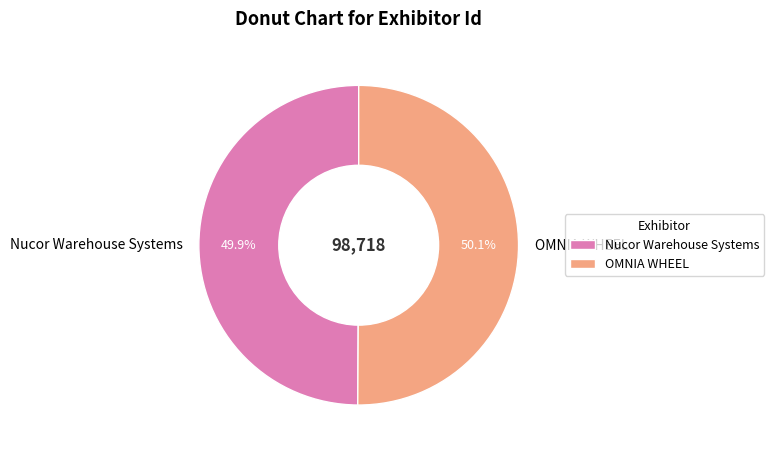

Does any single category account for the majority?

Yes